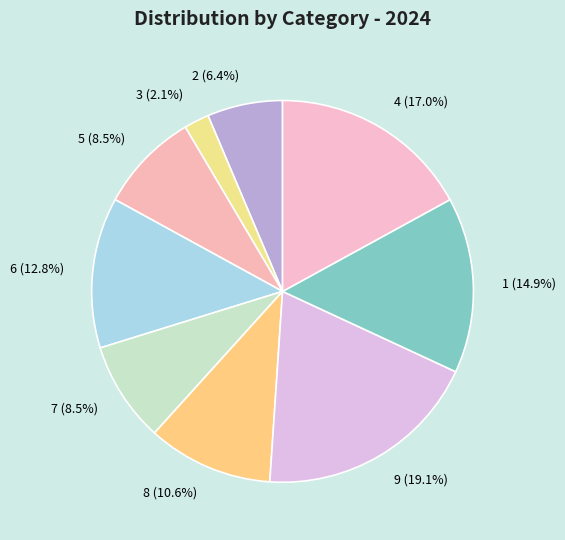

How many segments does this pie chart have?

9